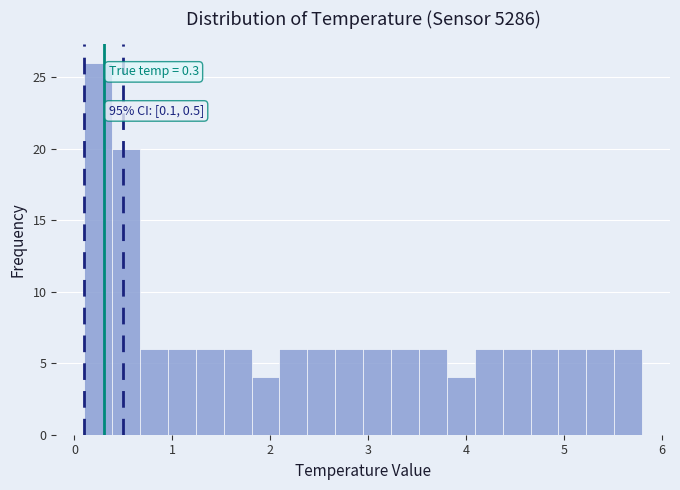

Around what value on the x-axis is the tallest bar? Give the approximate position of its centre, as read against the axis.

0.2